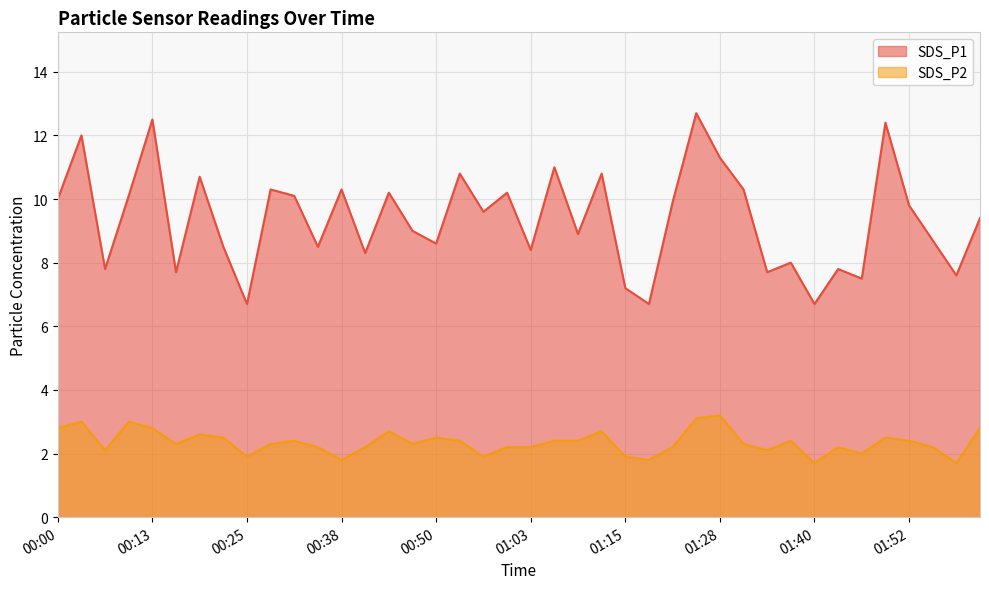

What value does the SDS_P1 series have at 00:35?

8.5